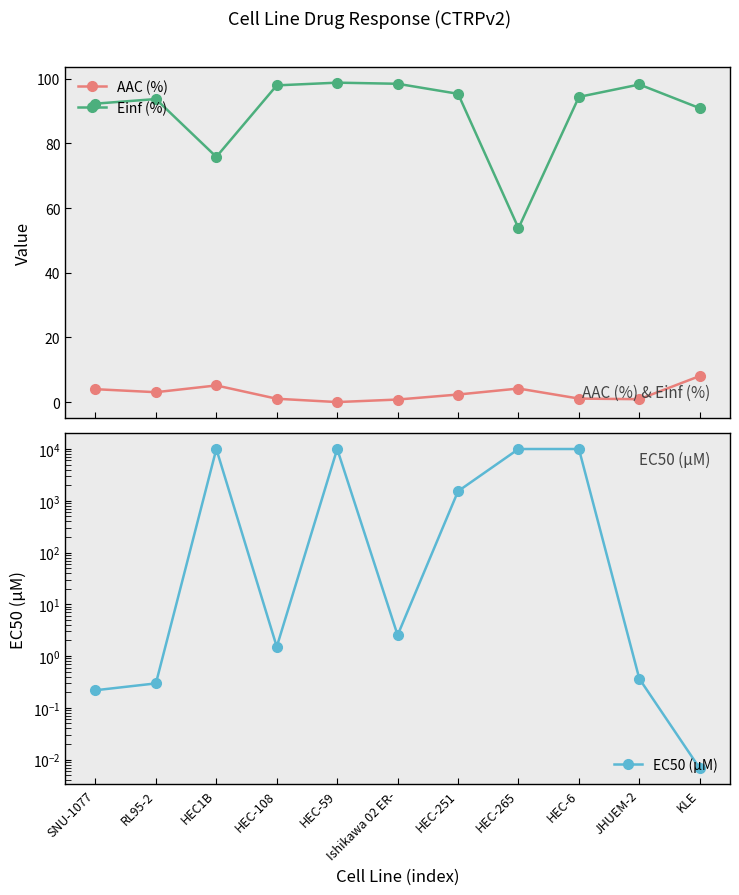

Rank the categories by EC50 (µM) value from lowest to highest.

KLE, SNU-1077, RL95-2, JHUEM-2, HEC-108, Ishikawa 02 ER-, HEC-251, HEC1B, HEC-59, HEC-265, HEC-6